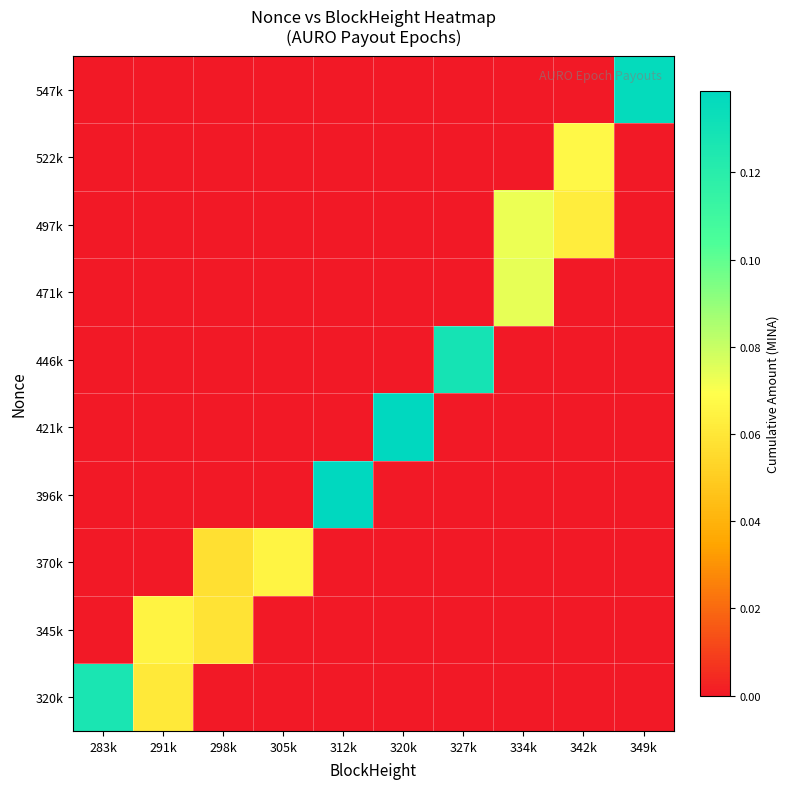

Which label corresponds to the smallest value in the chart?

298k